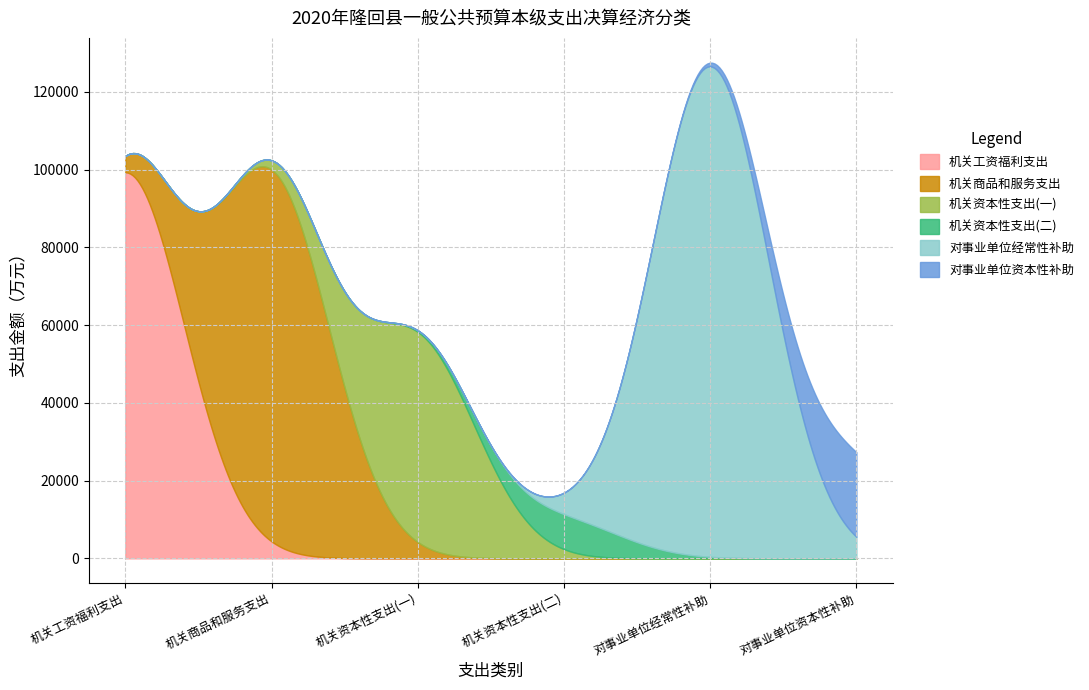

How many lines are shown in the chart?

6